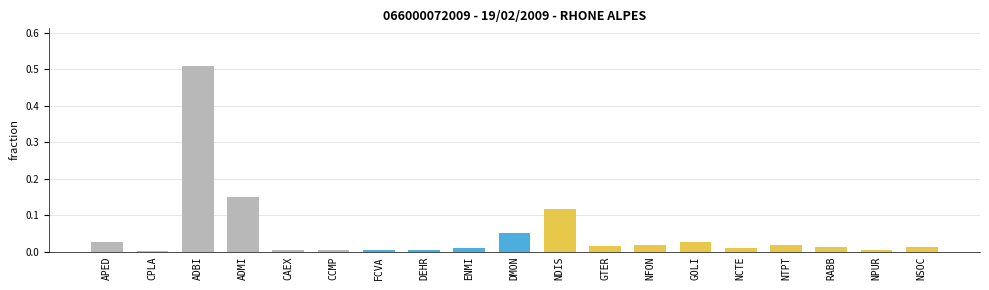

At which category does the chart reach its peak across all series?

ADBI